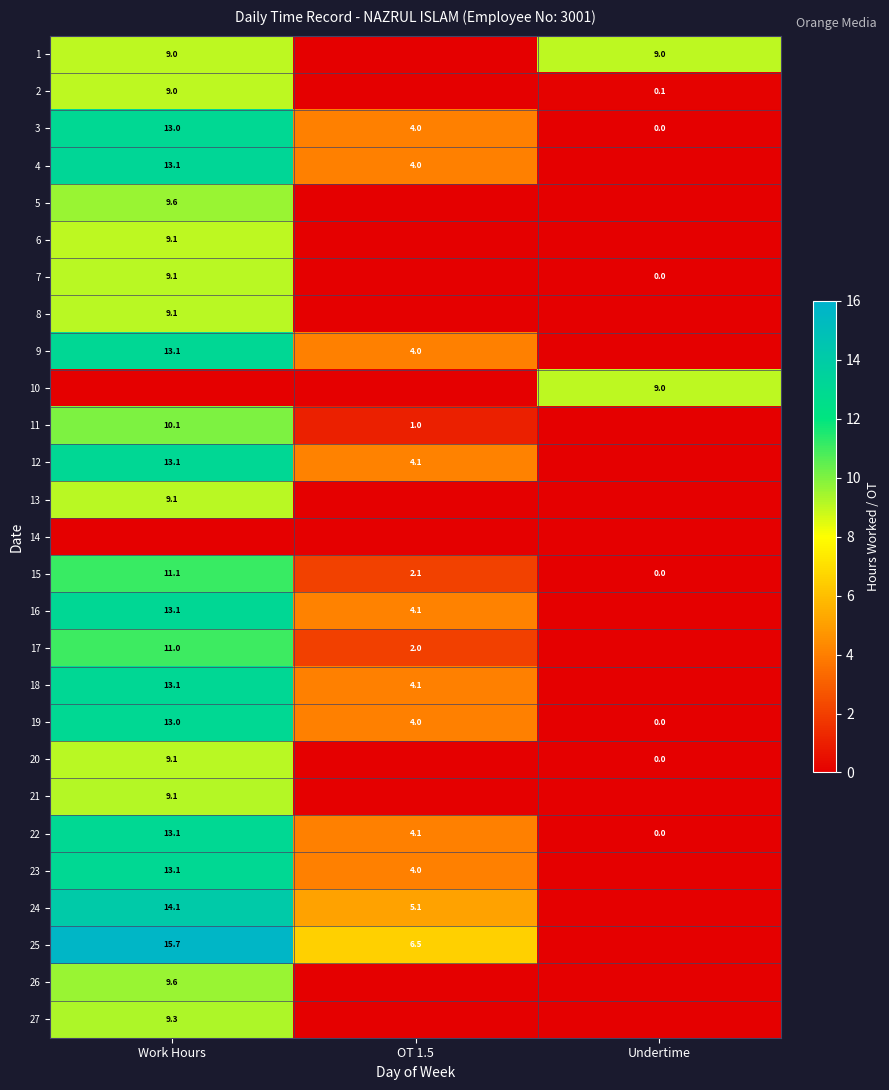

Is the value of 22 at Work Hours greater than the value of 8 at Work Hours?

Yes